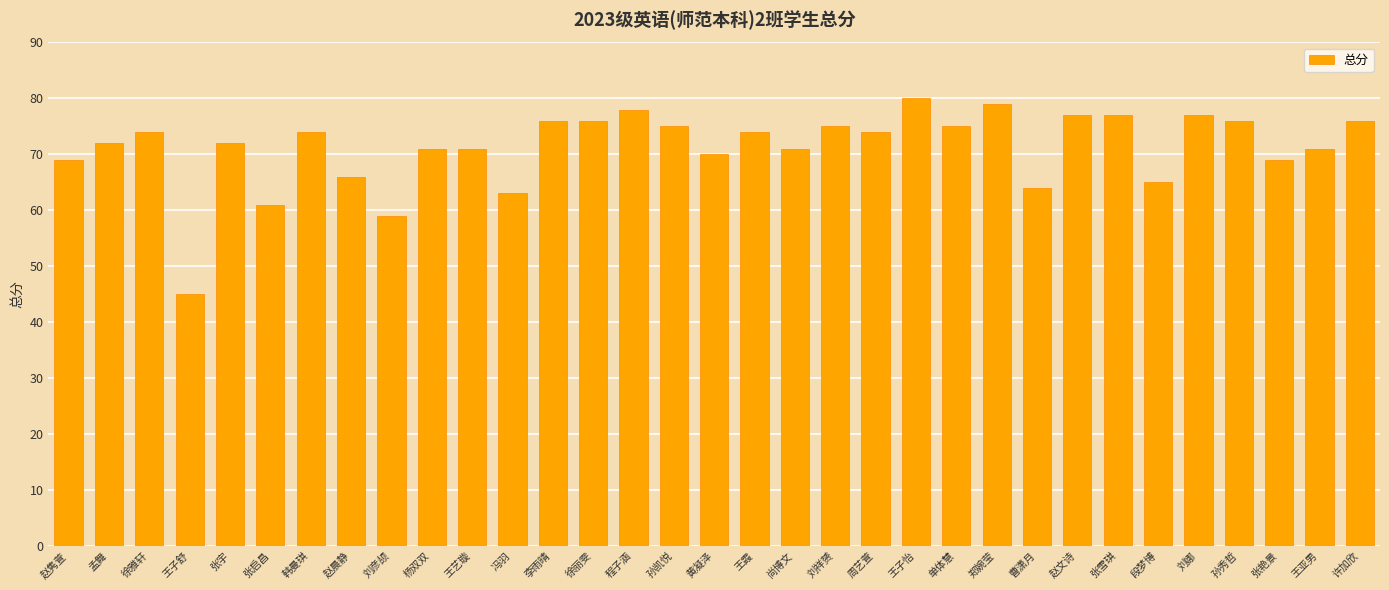

The chart shows a value of 46 at 王亚男. True or false?

False